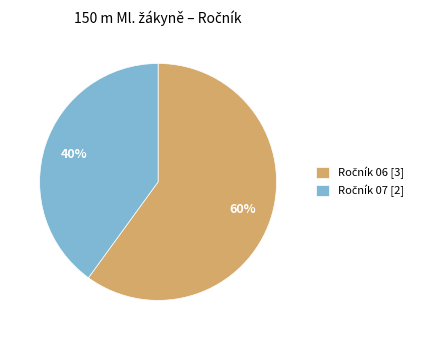

Is there any slice that represents more than half of the pie?

Yes